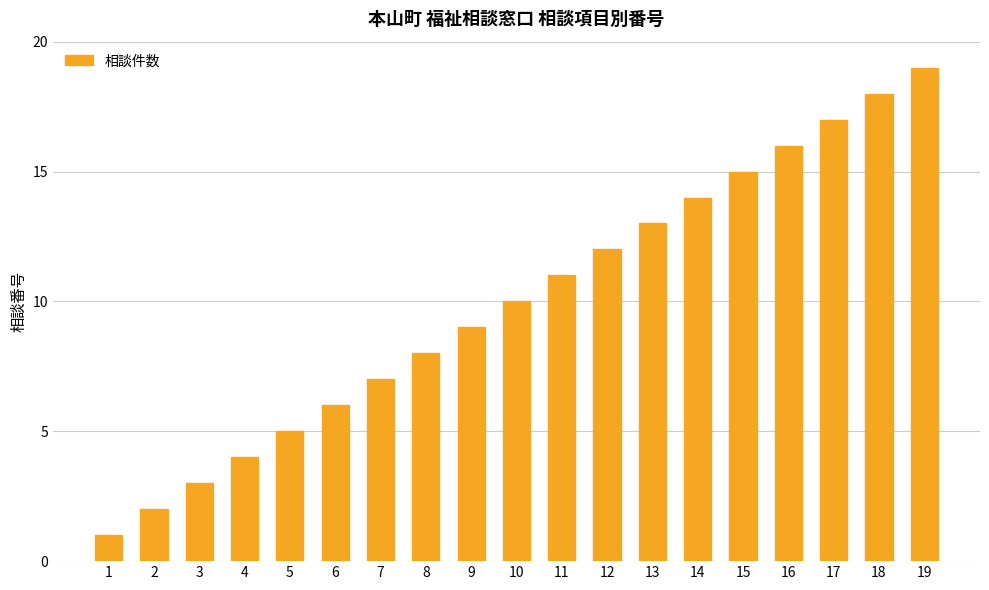

List the labels in order of value, largest first.

19, 18, 17, 16, 15, 14, 13, 12, 11, 10, 9, 8, 7, 6, 5, 4, 3, 2, 1